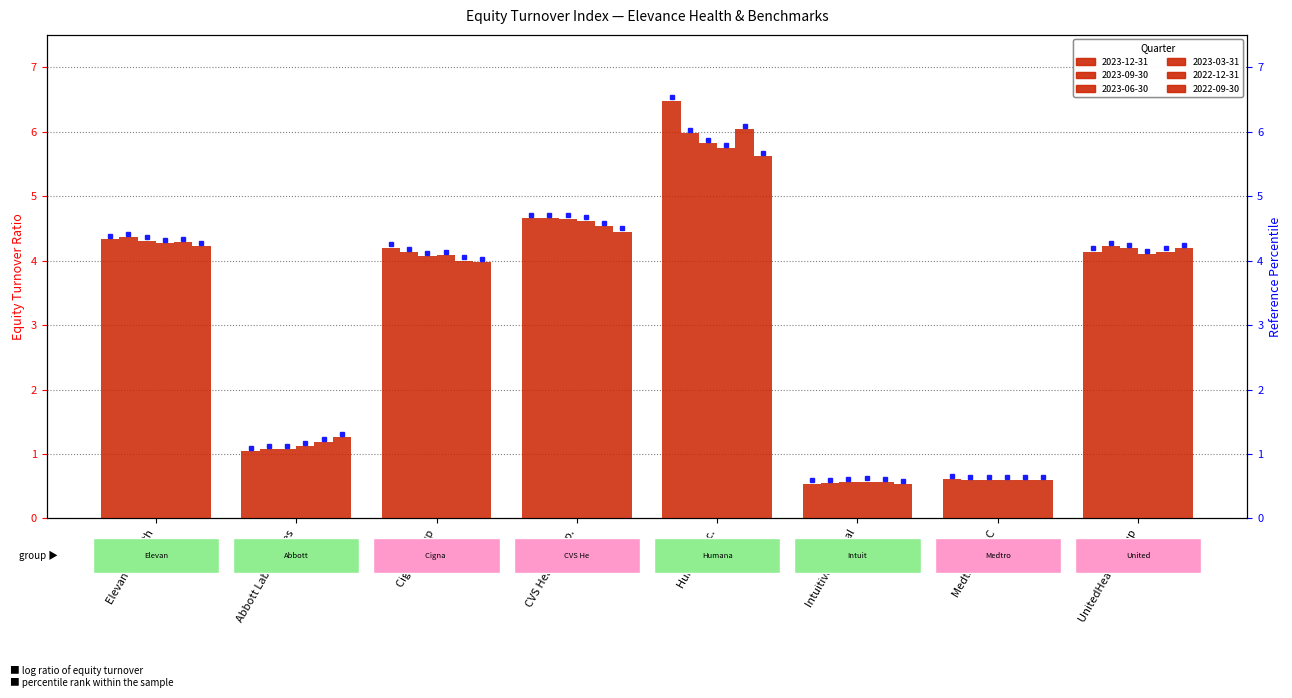

Is the value of 2023-12-31 at Cigna Group greater than the value of 2022-12-31 at Medtronic PLC?

Yes